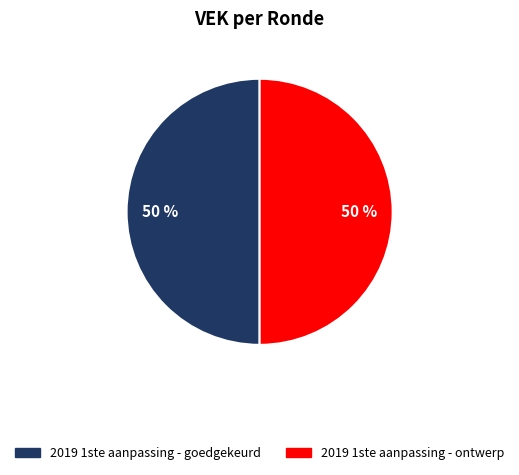

To the nearest percent, what is the average slice percentage?

50%